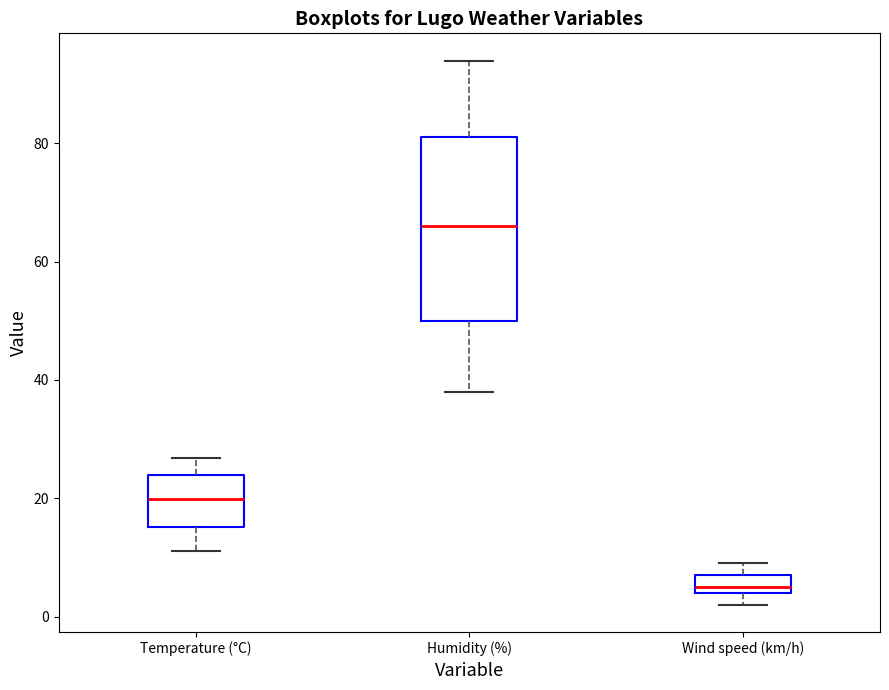

Reading left to right, read every box against the y-axis: the position of its median line, the range the box covers, and the ends of its whiskers. The values are not printed on the chart, so give them approximately, as read against the axis.

Temperature (°C): median 20, box 16 to 24, whiskers 12 to 26
Humidity (%): median 66, box 50 to 82, whiskers 38 to 94
Wind speed (km/h): median 6, box 4 to 8, whiskers 2 to 10